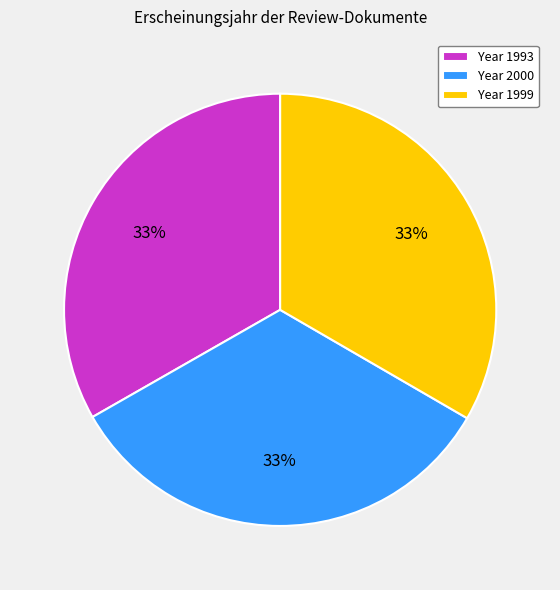

Is it true that Year 1999 is 33% of the pie?

True